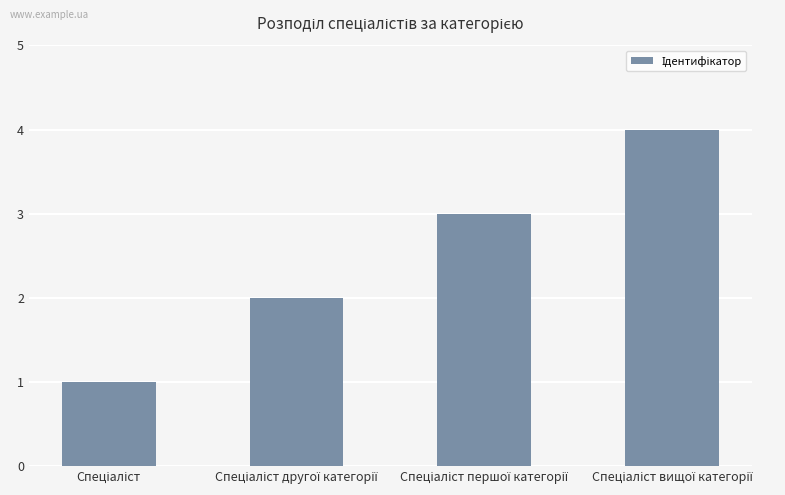

What is the difference between the maximum and minimum values?

3